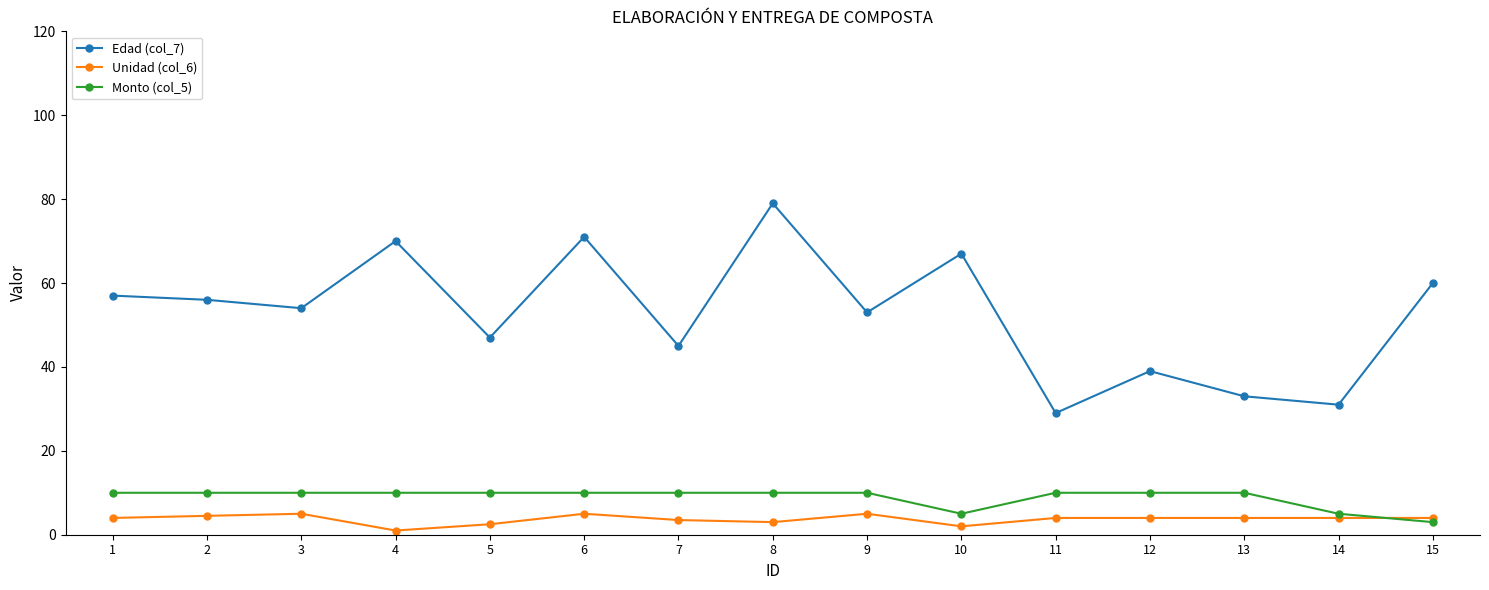

What is the maximum value for Unidad (col_6)?

5.0